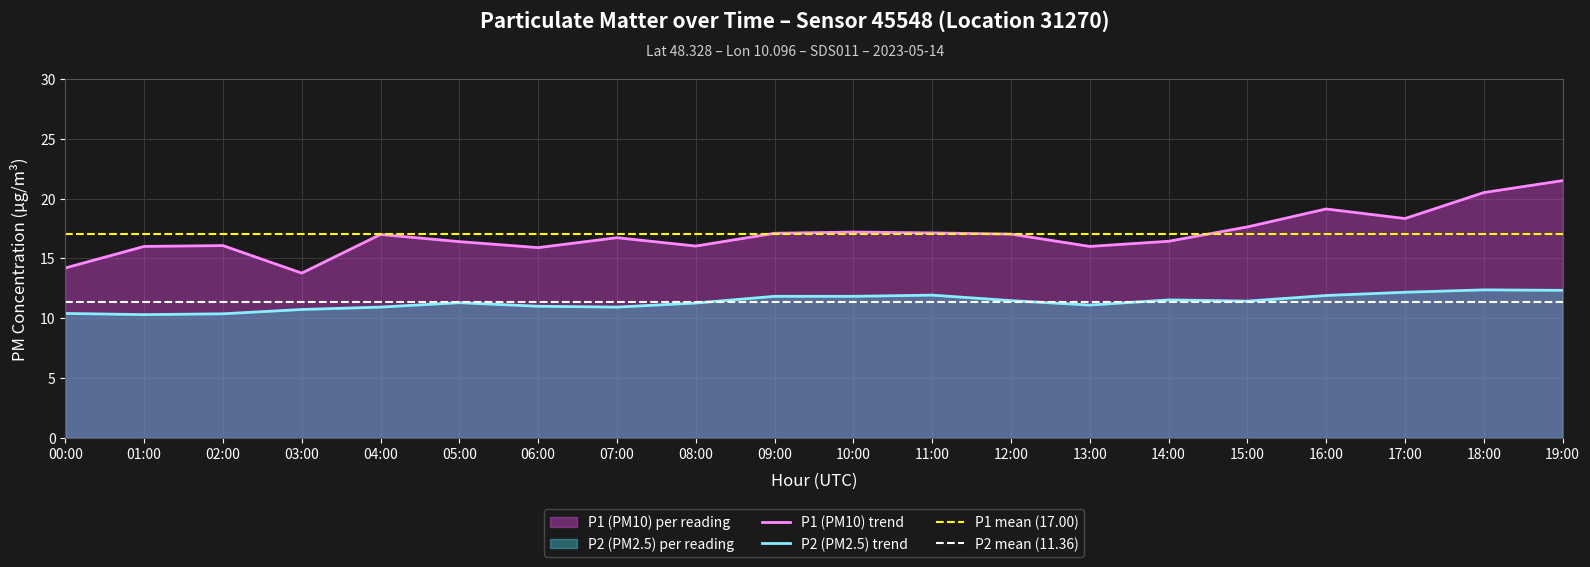

Reading left to right, extract all data points from this chart.

P1 (PM10) trend: 14.2	16.0	16.1	13.8	17.0	16.4	15.9	16.7	16.0	17.1	17.2	17.1	17.0	16.0	16.4	17.6	19.1	18.3	20.5	21.5
P2 (PM2.5) trend: 10.4	10.3	10.4	10.7	10.9	11.3	11.0	10.9	11.3	11.8	11.8	11.9	11.5	11.1	11.5	11.4	11.9	12.2	12.4	12.3
P1 mean (17.00): 17.0	17.0	17.0	17.0	17.0	17.0	17.0	17.0	17.0	17.0	17.0	17.0	17.0	17.0	17.0	17.0	17.0	17.0	17.0	17.0
P2 mean (11.36): 11.4	11.4	11.4	11.4	11.4	11.4	11.4	11.4	11.4	11.4	11.4	11.4	11.4	11.4	11.4	11.4	11.4	11.4	11.4	11.4